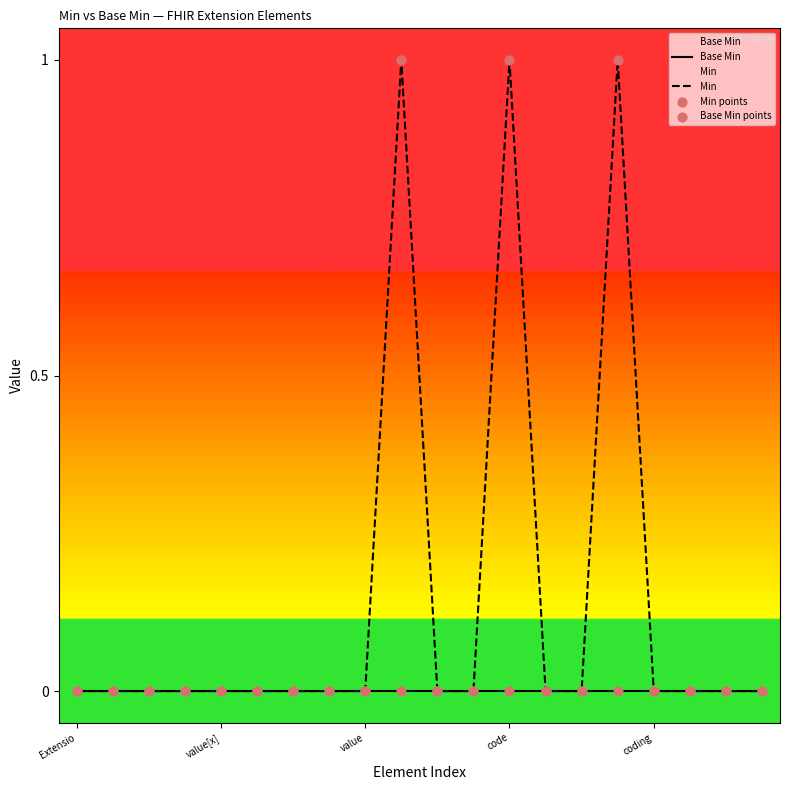

Which series contains the highest Y value?

Min